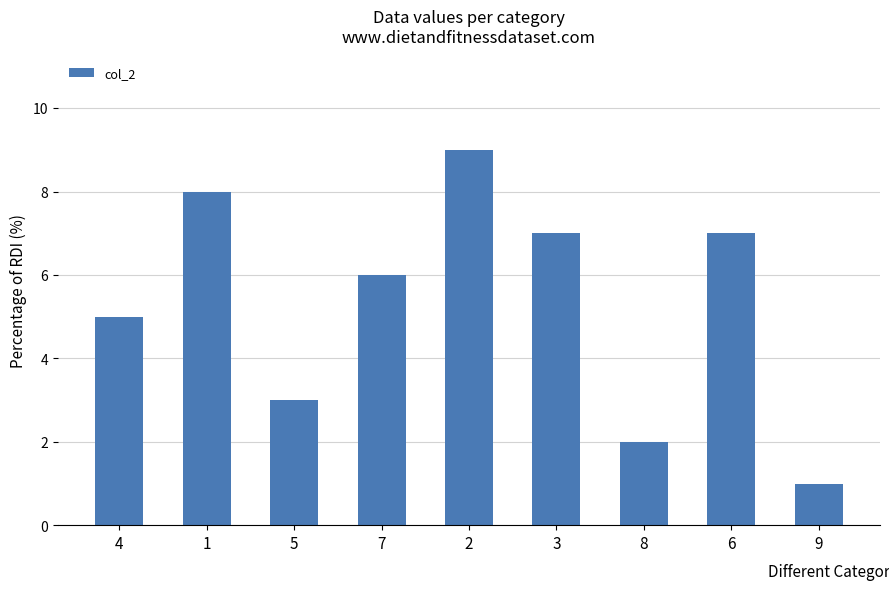

What is the maximum value shown in the chart?

9